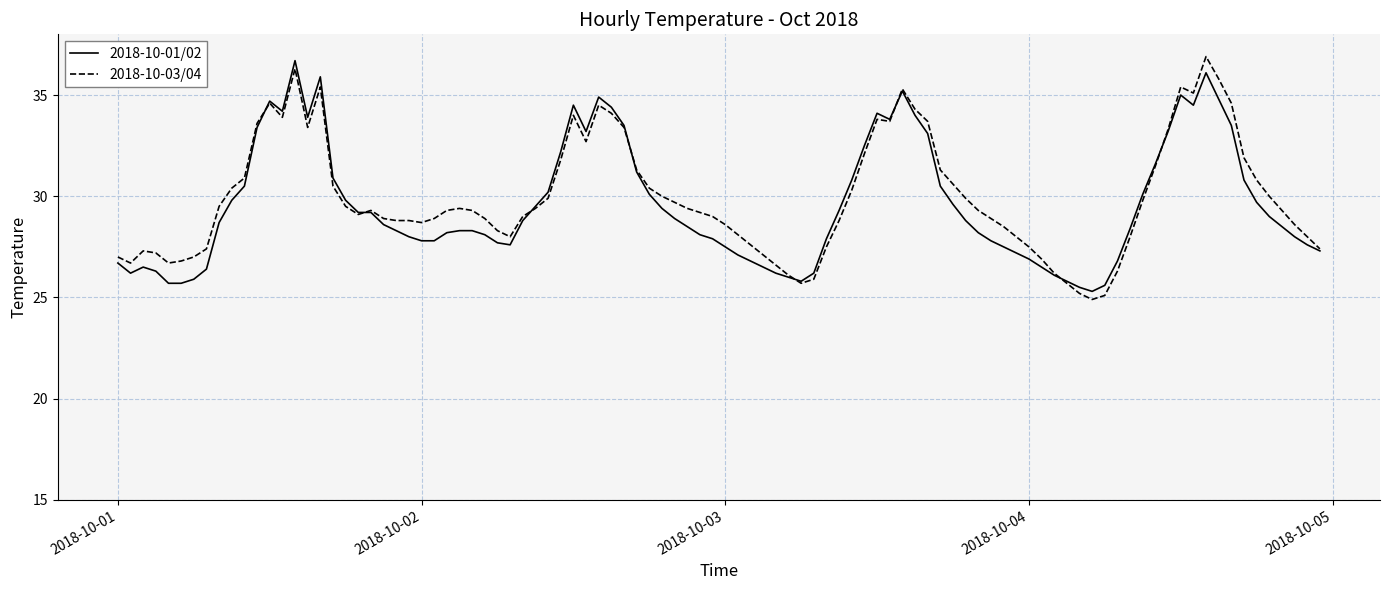

What is the smallest value displayed?

24.9